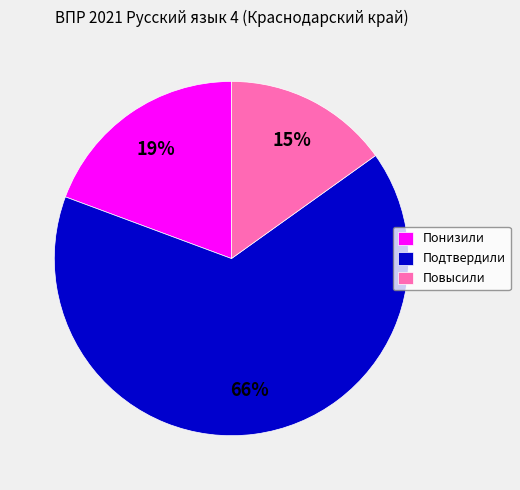

Rank the categories by value from highest to lowest.

Подтвердили, Понизили, Повысили